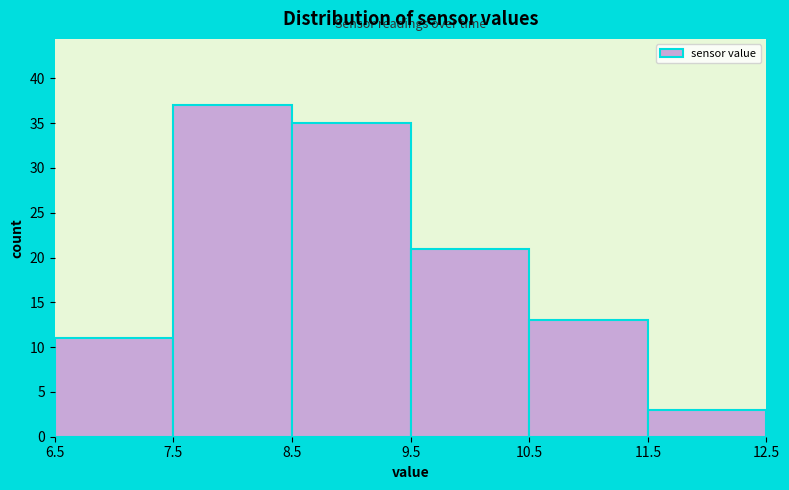

Reading left to right, transcribe this chart: for each bar, give the range it covers on the x-axis and its height. The values are not printed on the chart, so give them approximately, as read against the axis.

6.5 to 7.5: 11
7.5 to 8.5: 37
8.5 to 9.5: 35
9.5 to 10.5: 21
10.5 to 11.5: 13
11.5 to 12.5: 3